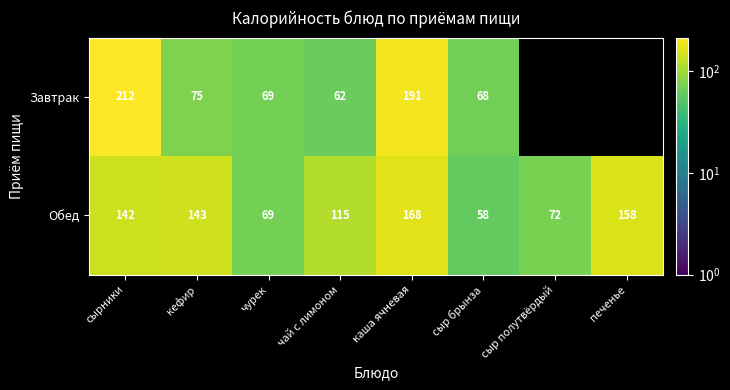

What is the minimum value shown in the chart?

58.0